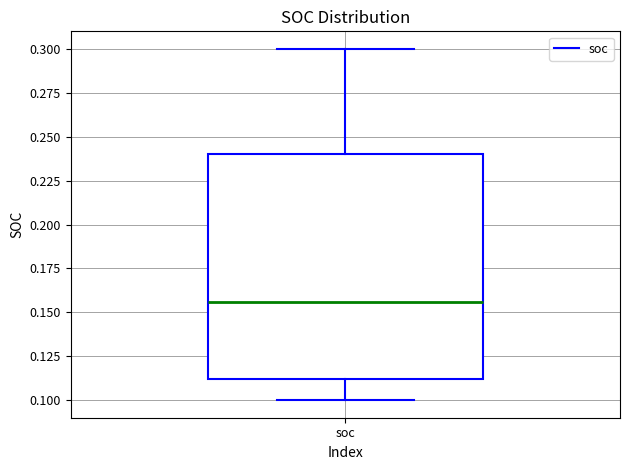

Where does the lower whisker of the box for soc end on the y-axis? The values are not printed on the chart, so give them approximately, as read against the axis.

0.100